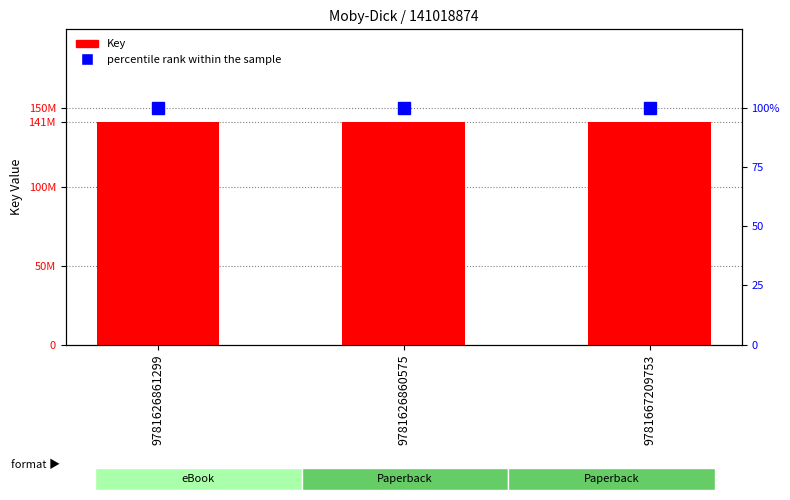

Is it true that Key (ISBN Key) equals 225397166 at 9781626860575?

False